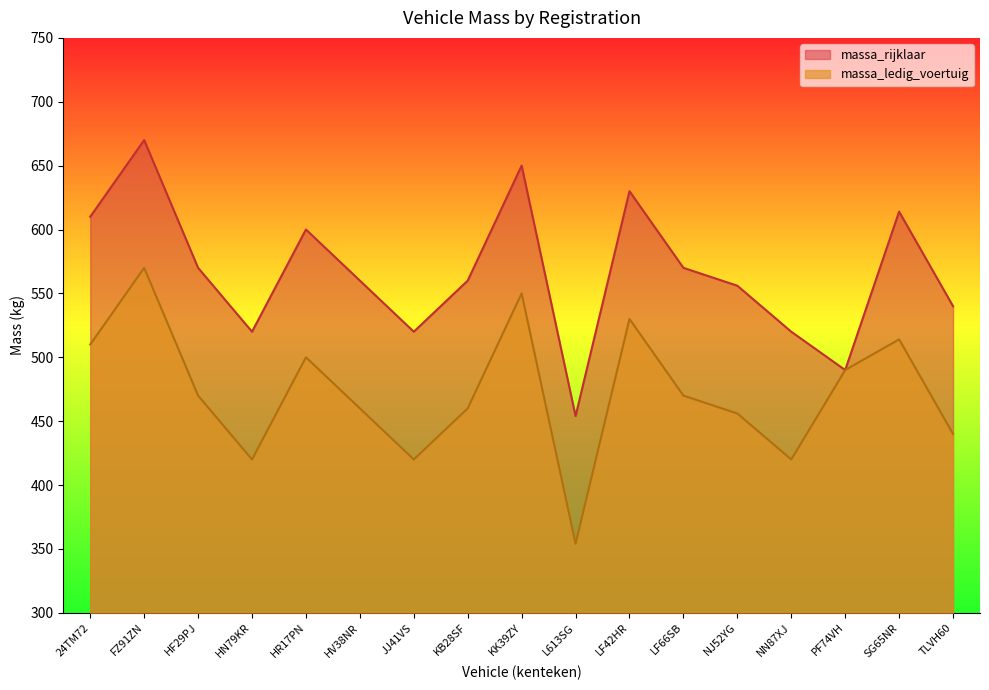

The value of massa_ledig_voertuig at HV38NR is 606. True or false?

False